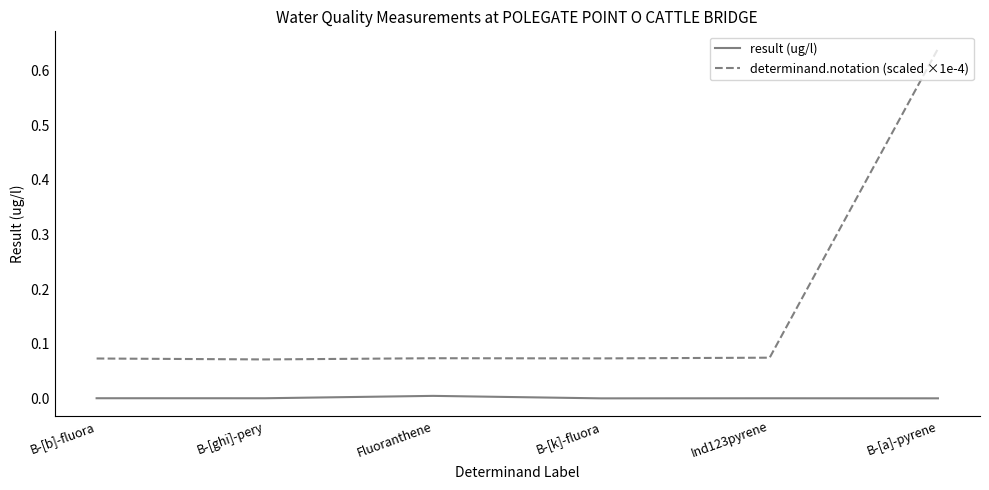

True or false: determinand.notation (scaled ×1e-4) and result (ug/l) cross at least once.

False